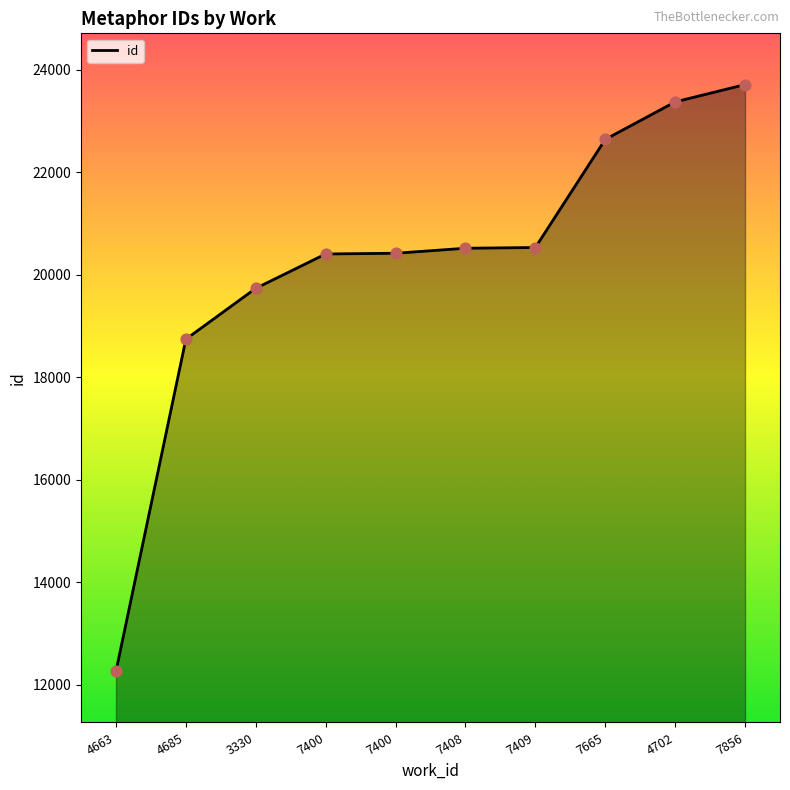

Which has a higher value, 7408 or 4663?

7408